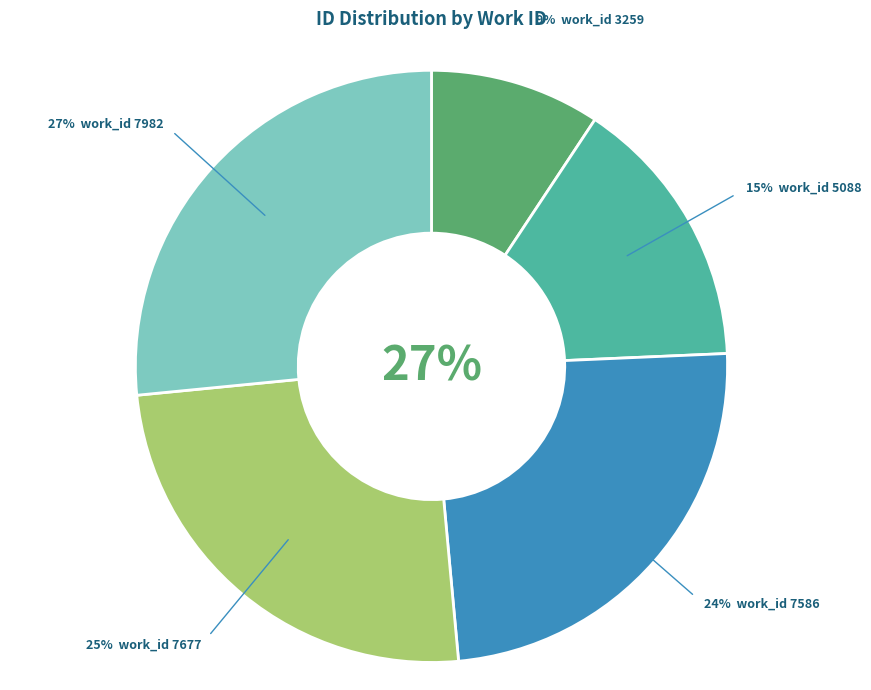

Approximately how many times larger is the value at 5088 compared to 7586?

0.6